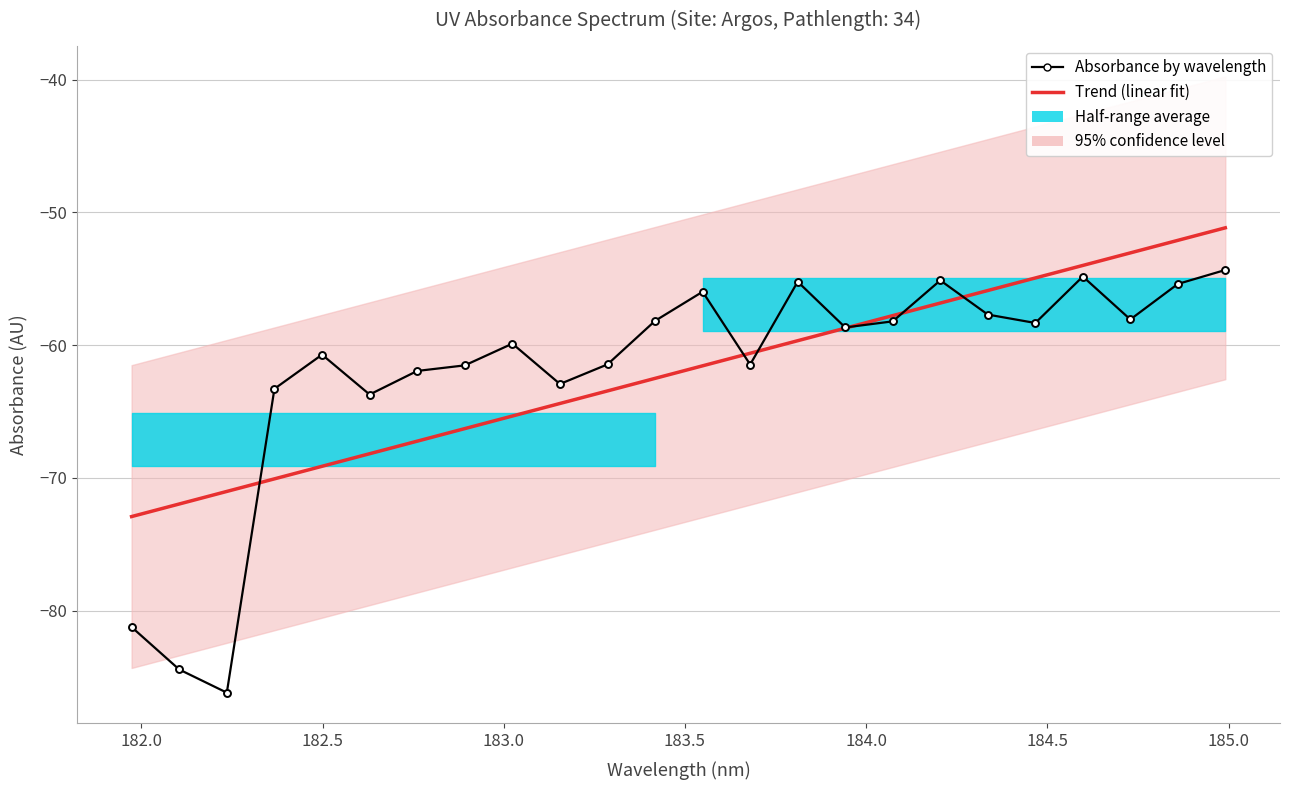

Reading left to right, list all the values displayed in this chart.

Trend (linear fit): -72.9	-72.0	-71.0	-70.1	-69.1	-68.2	-67.2	-66.3	-65.3	-64.4	-63.4	-62.5	-61.6	-60.6	-59.7	-58.7	-57.8	-56.8	-55.9	-54.9	-54.0	-53.0	-52.1	-51.2
Absorbance by wavelength: -81.2	-84.4	-86.2	-63.3	-60.7	-63.7	-61.9	-61.5	-59.9	-62.9	-61.4	-58.2	-56.0	-61.5	-55.2	-58.7	-58.2	-55.1	-57.7	-58.3	-54.8	-58.1	-55.4	-54.3